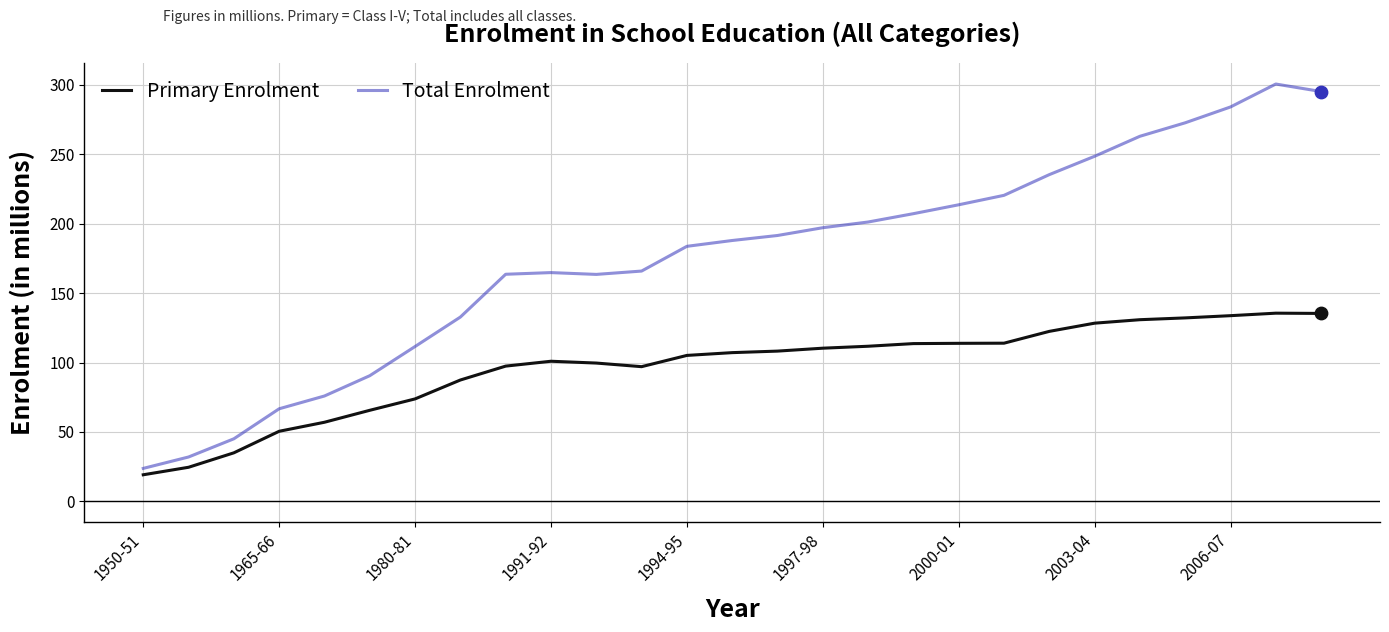

Which series has the largest total across all categories?

Total Enrolment